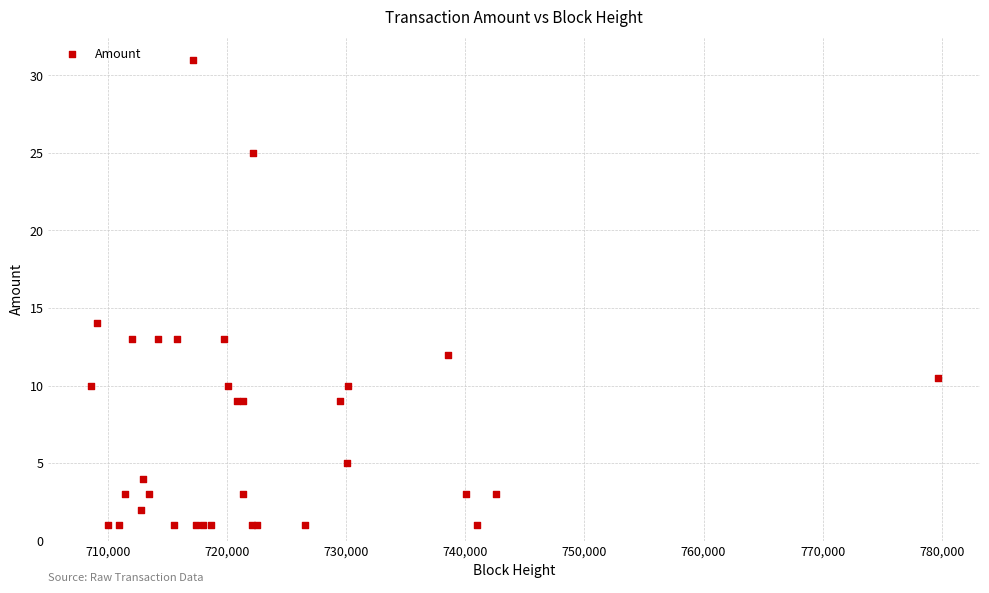

What Y value in the scatter plot is closest to 16?

14.0